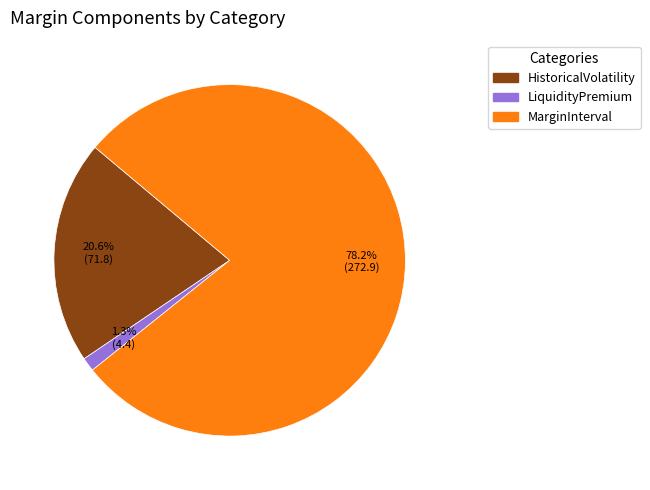

Count the number of slices in the pie.

3